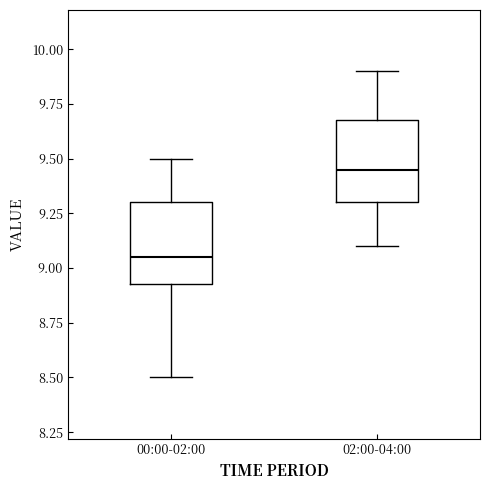

Where does the median line of the box for 00:00-02:00 sit on the y-axis? The values are not printed on the chart, so give them approximately, as read against the axis.

9.05